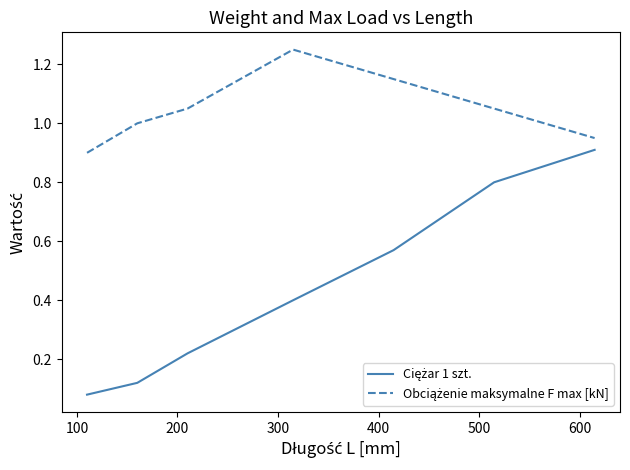

What is the average value of the Ciężar 1 szt. series?

0.4